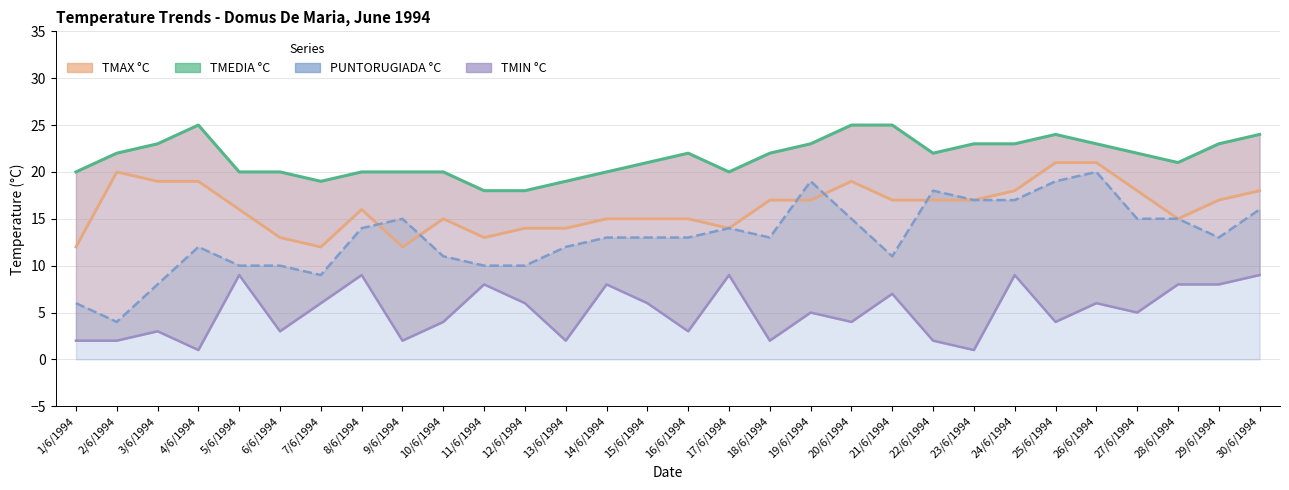

Between 7/6/1994 and 18/6/1994, which series saw the biggest shift?

TMAX °C